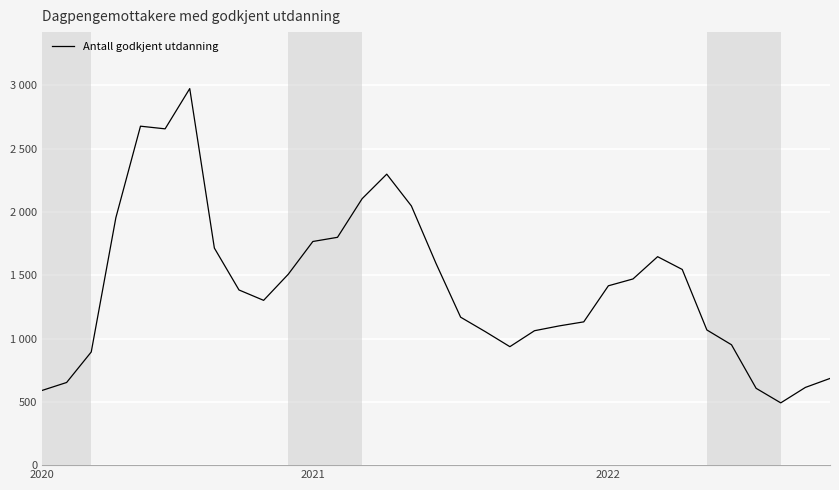

What is the label of the 23rd point from the right?

10